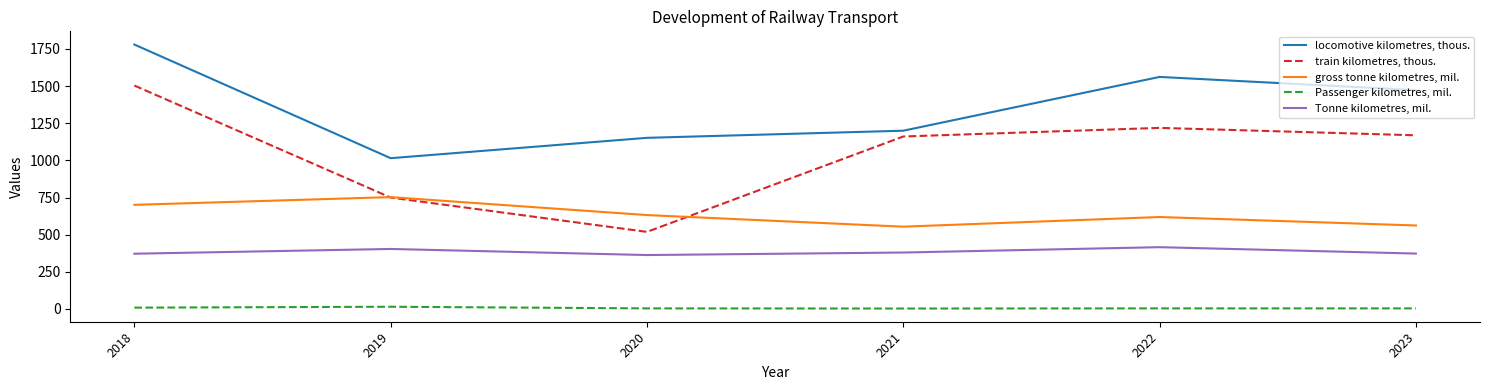

How many lines are shown in the chart?

5